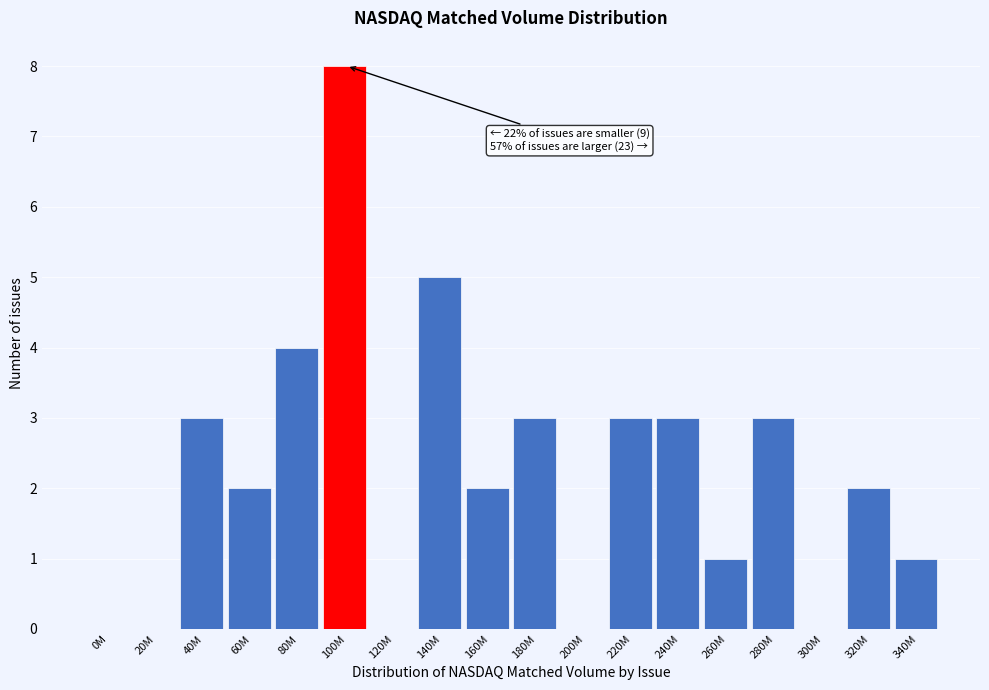

Reading left to right, what are all the values shown in this chart?

0M=0	20M=0	40M=3	60M=2	80M=4	100M=8	120M=0	140M=5	160M=2	180M=3	200M=0	220M=3	240M=3	260M=1	280M=3	300M=0	320M=2	340M=1